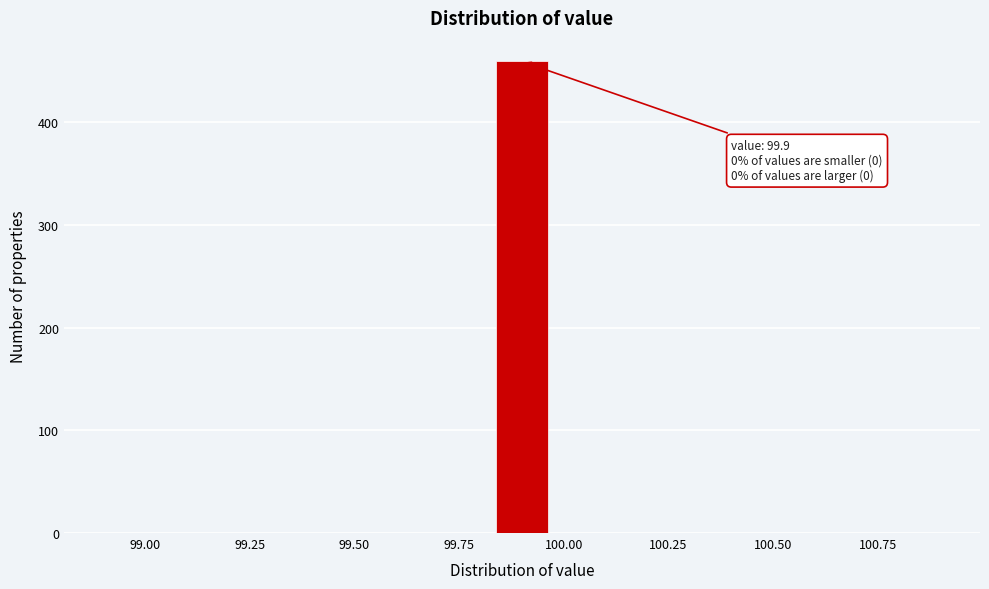

Around what value on the x-axis is the tallest bar? Give the approximate position of its centre, as read against the axis.

99.90